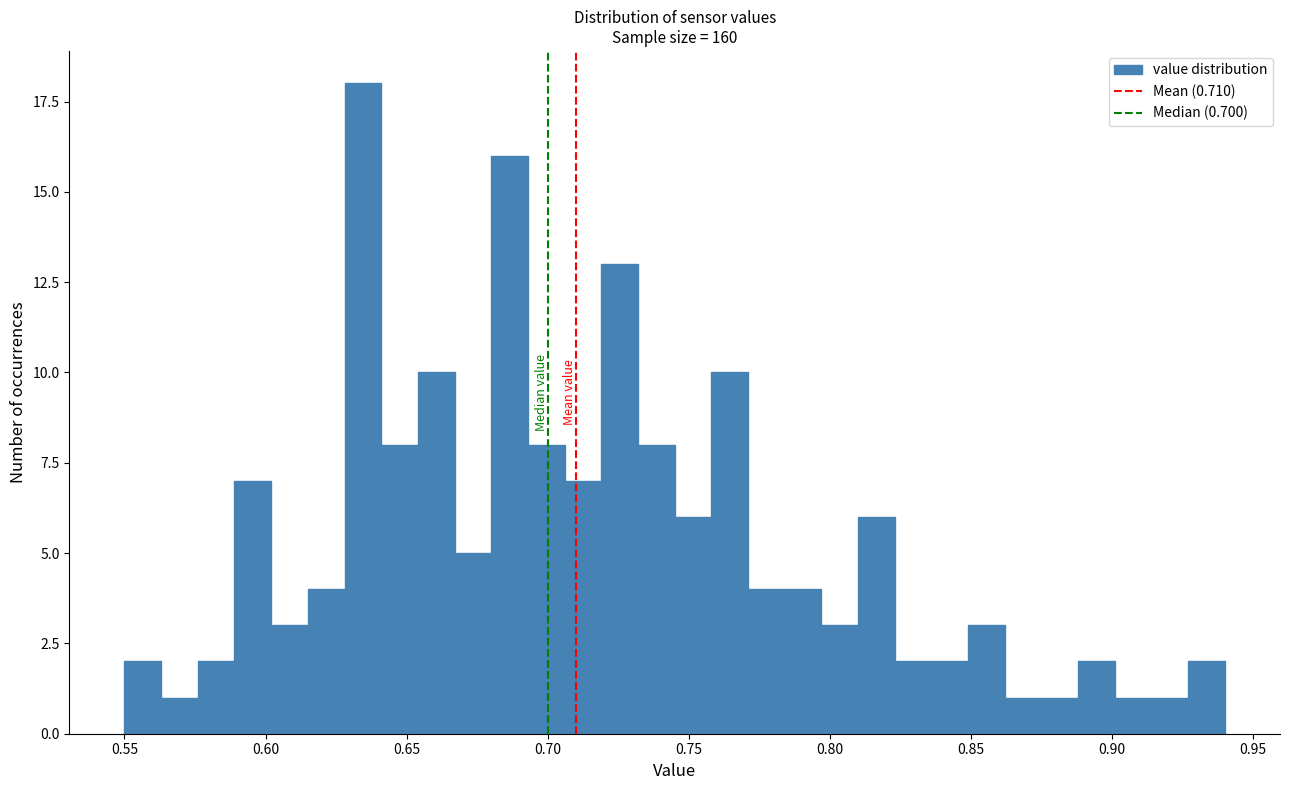

Read against the x-axis, roughly where is the centre of the tallest bar?

0.635